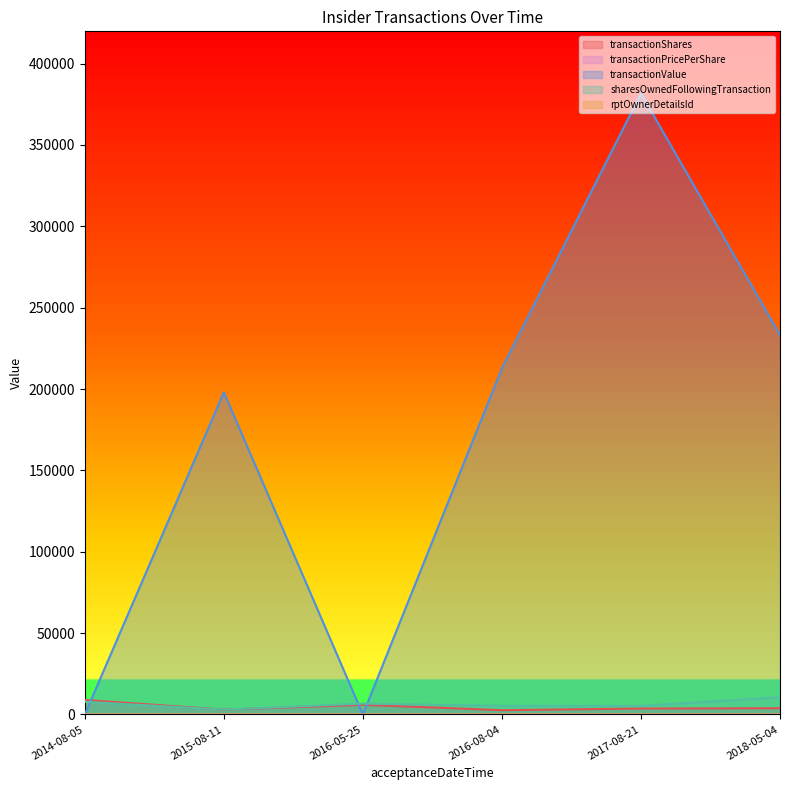

The value of transactionValue at 2015-08-11 is 198000.0. True or false?

True